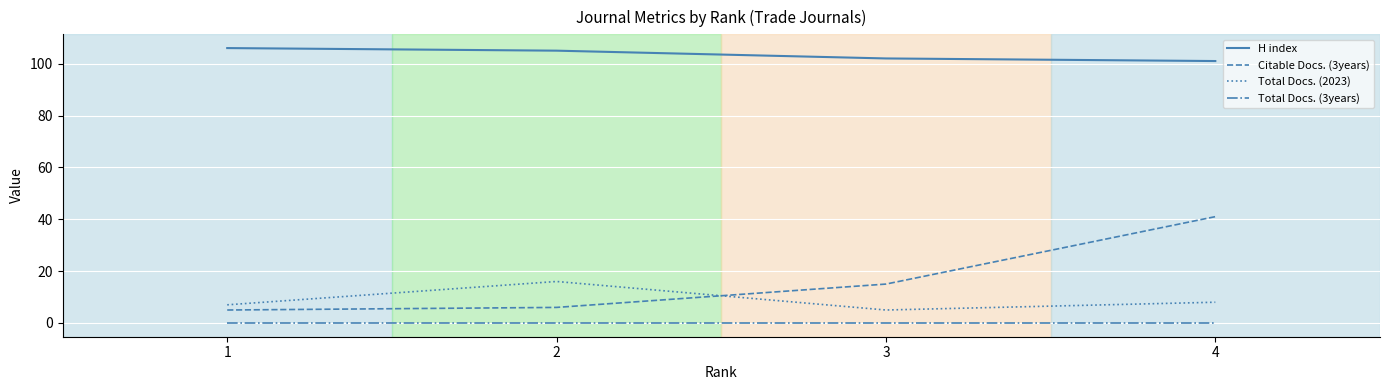

True or false: Total Docs. (2023) and H index intersect in this chart.

False